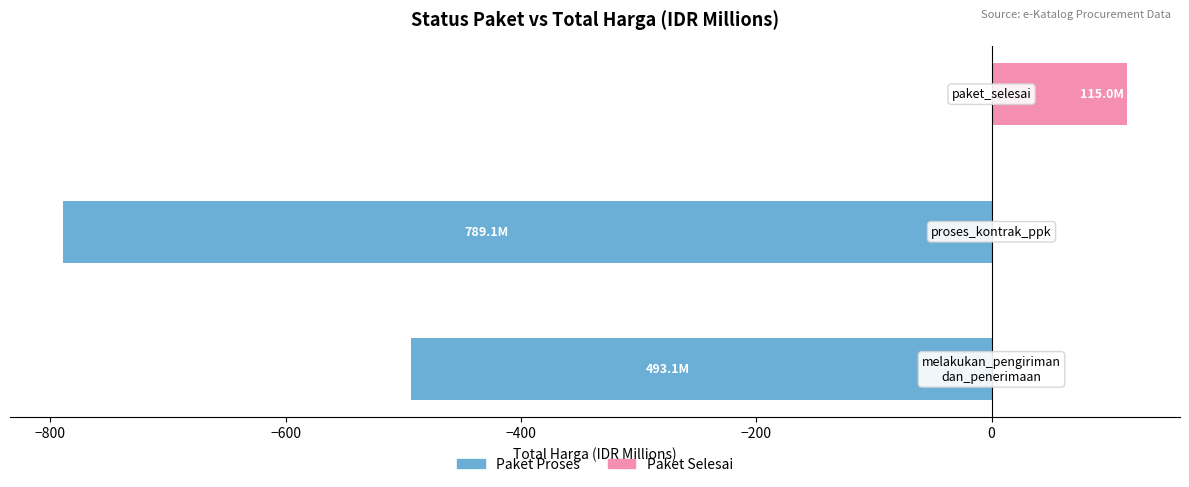

What is the greatest value displayed?

115.0